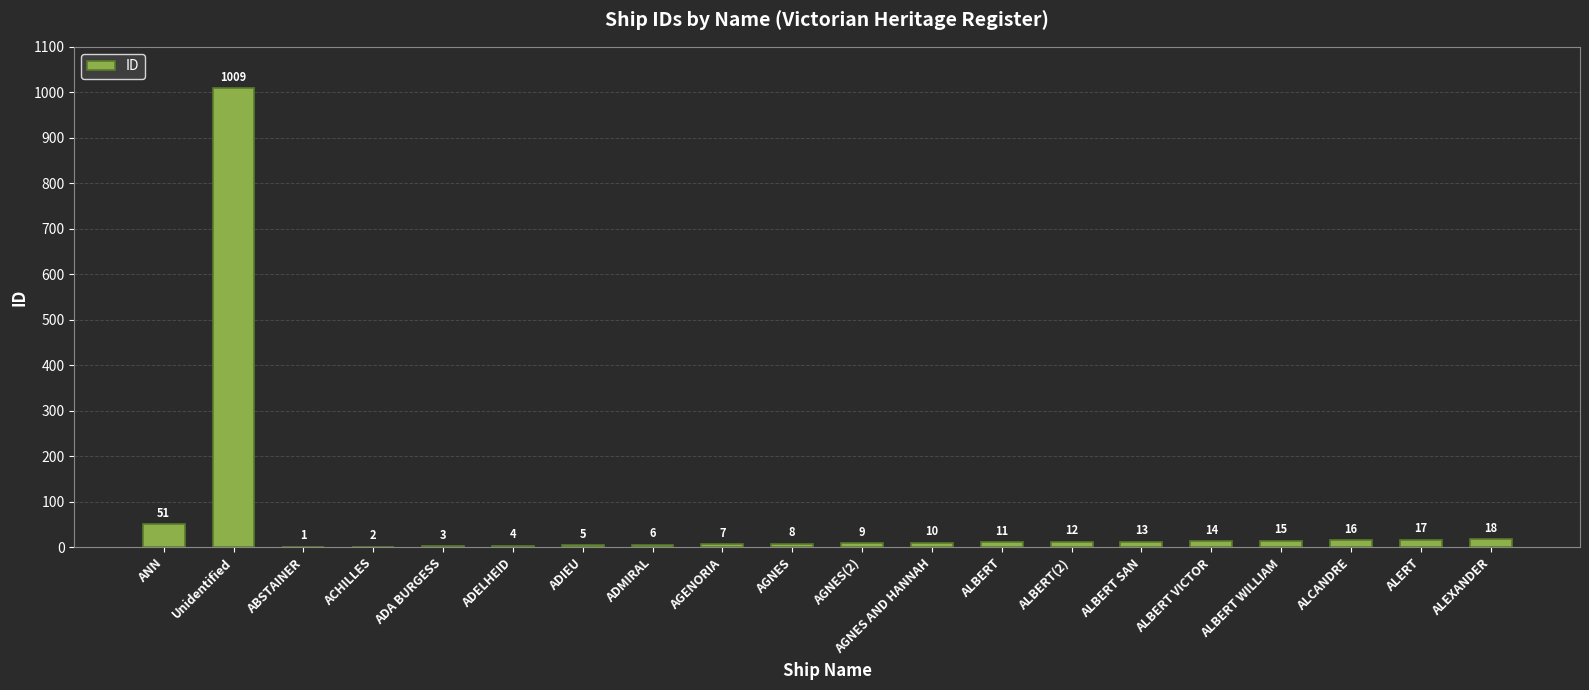

Approximately how many times larger is the value at ALBERT SAN compared to AGNES(2)?

1.4